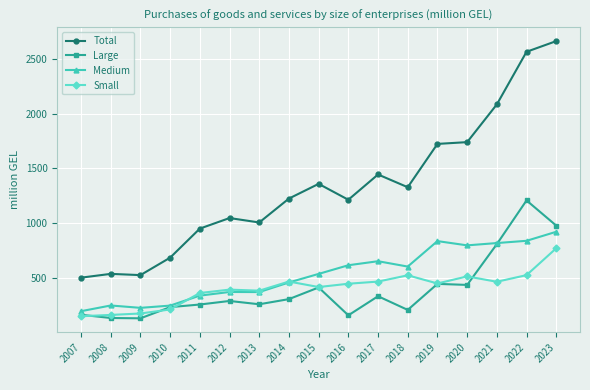

How many values in the Small series are below 444?

8